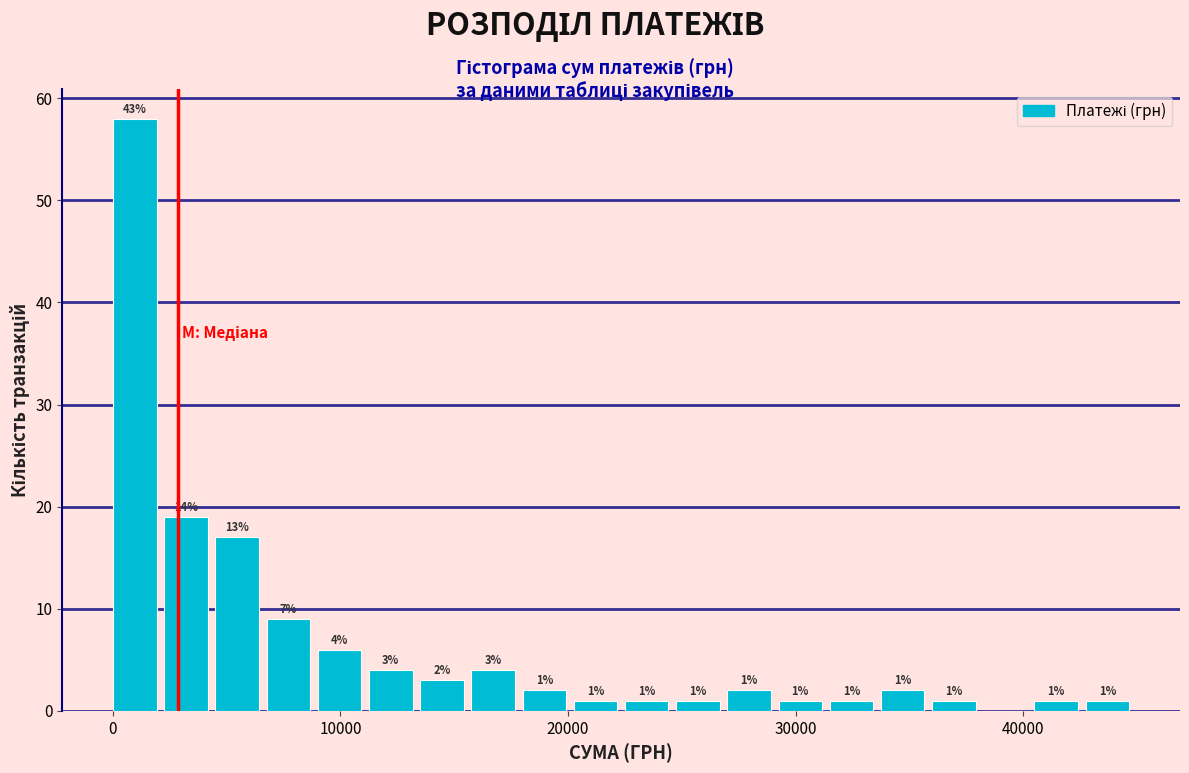

Read against the x-axis, roughly where is the centre of the tallest bar?

1000